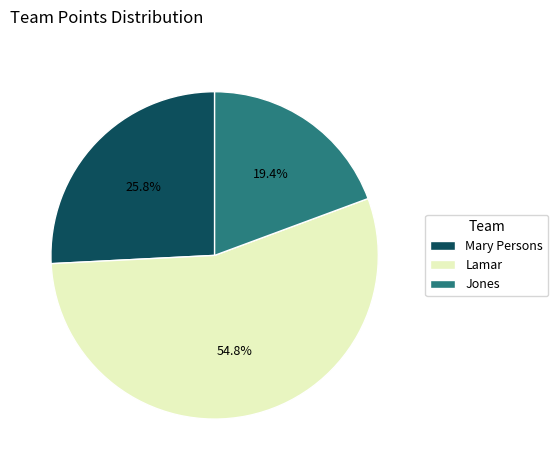

Rank the categories by value from highest to lowest.

Lamar, Mary Persons, Jones